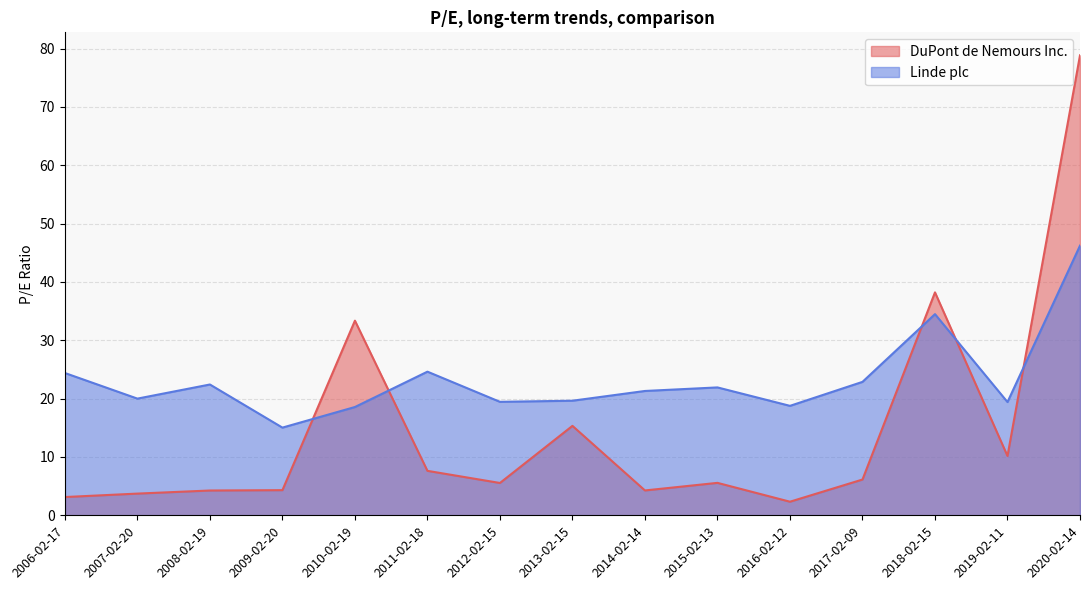

Which series ends up on top after the final intersection of DuPont de Nemours Inc. and Linde plc?

DuPont de Nemours Inc.